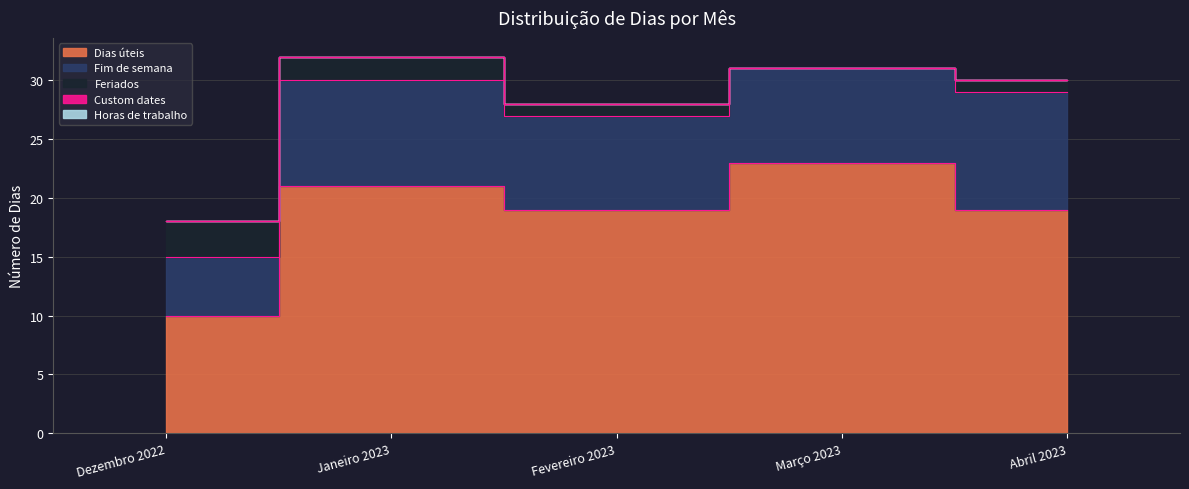

List the series in order of their peak value, lowest first.

Custom dates, Horas de trabalho, Feriados, Fim de semana, Dias úteis